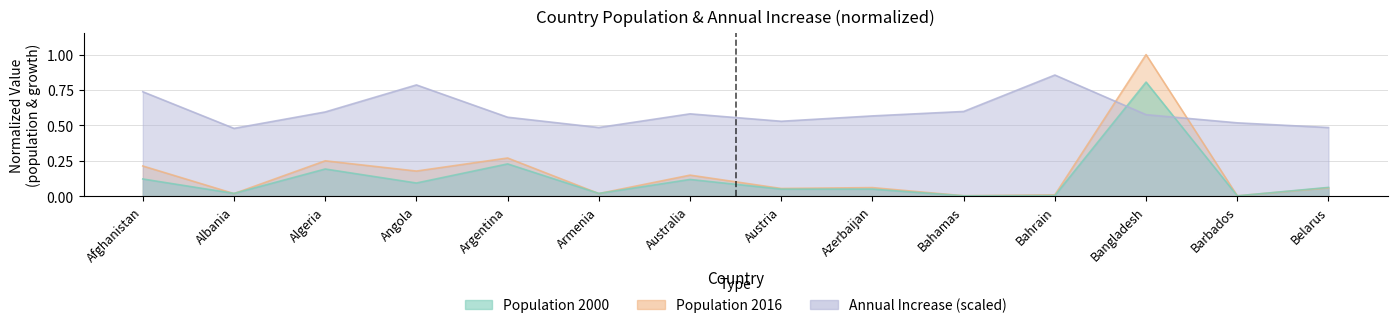

Between which two adjacent categories do Population 2000 and Annual Increase first intersect?

Bahrain and Bangladesh